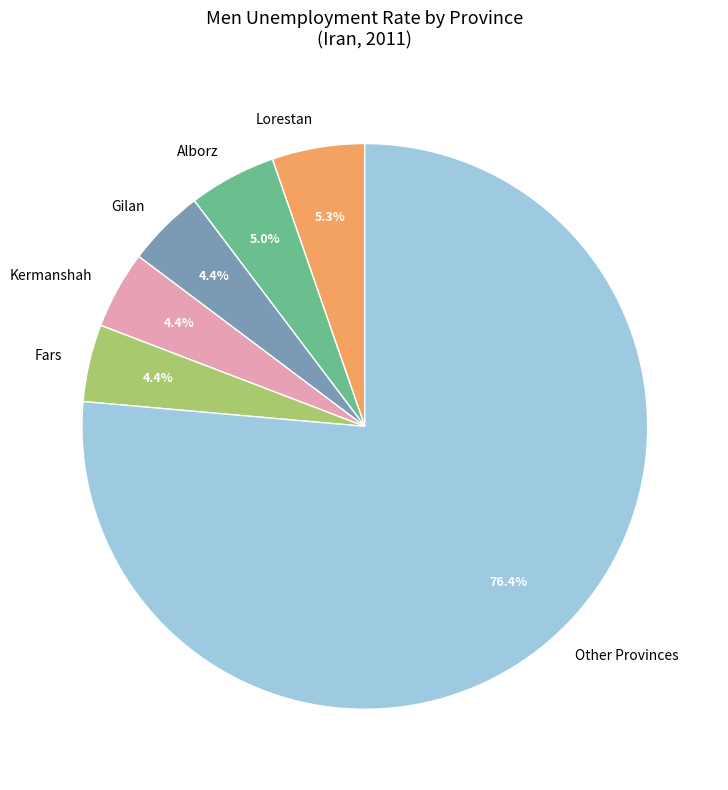

How many segments does this pie chart have?

6